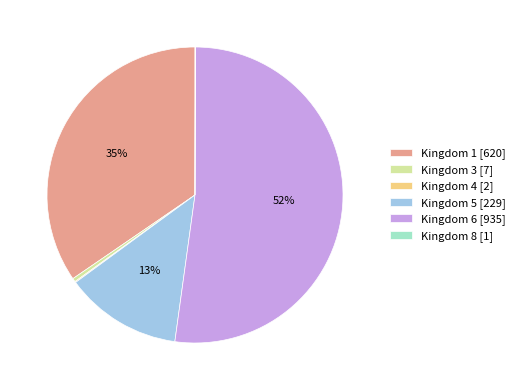

Which slice is the largest?

Kingdom 6 [935]